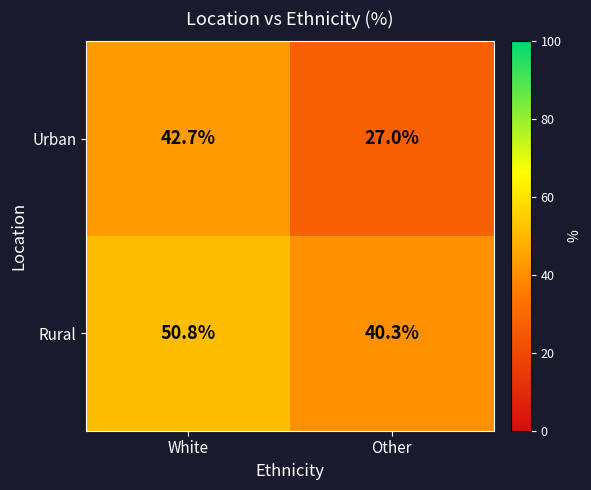

What value does the Urban series have at White?

42.7